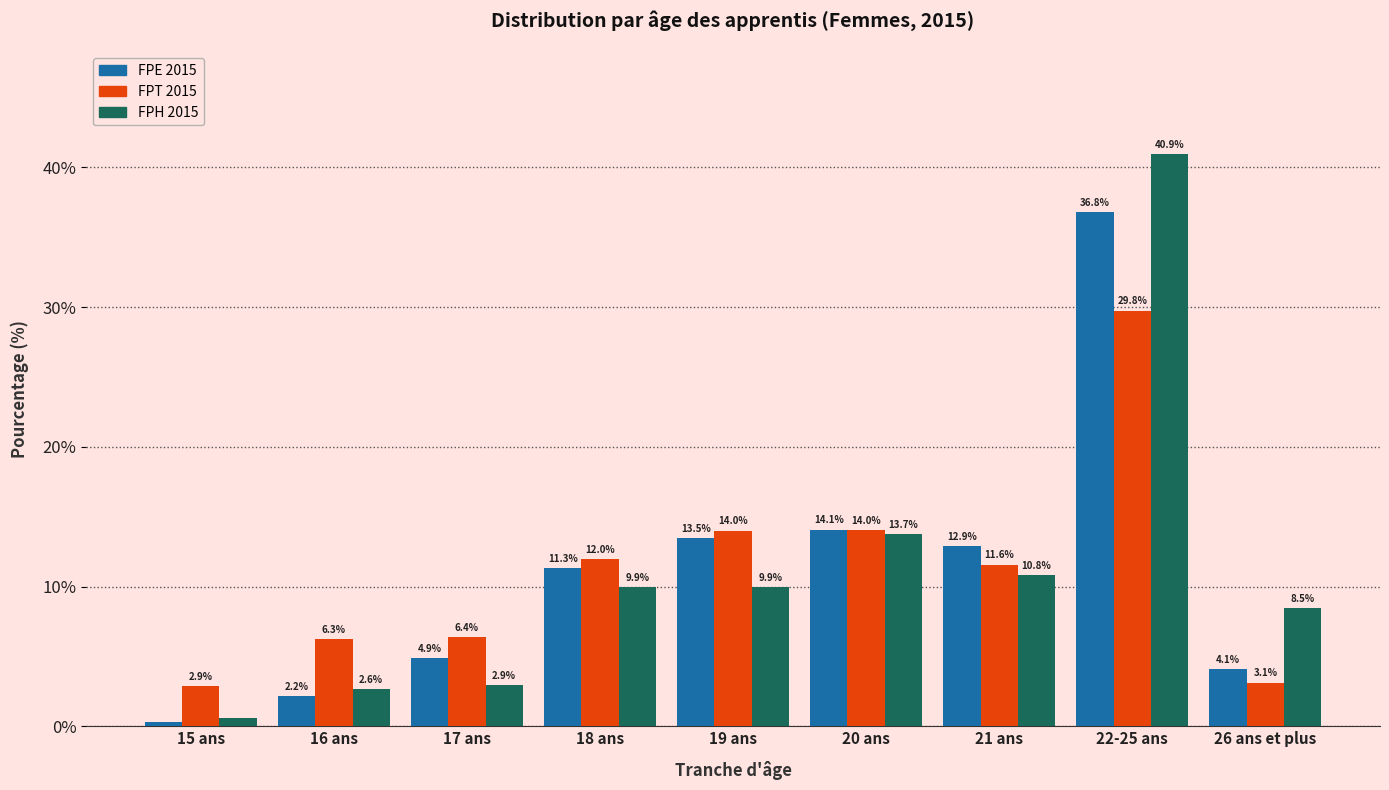

At which category is the sum across all series the highest?

22-25 ans